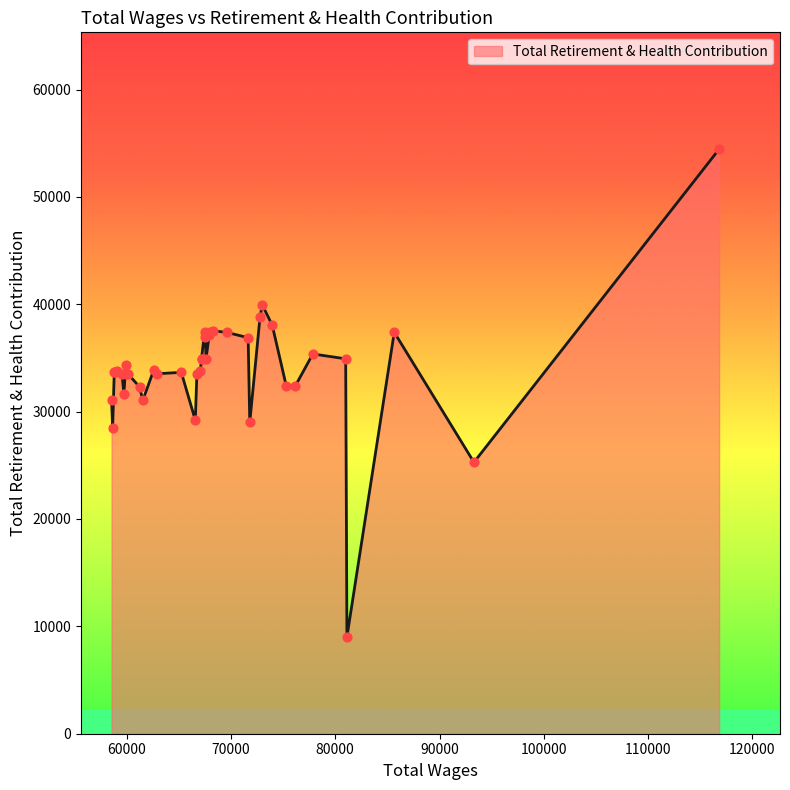

What is the change in value from 34 to 37?

+130